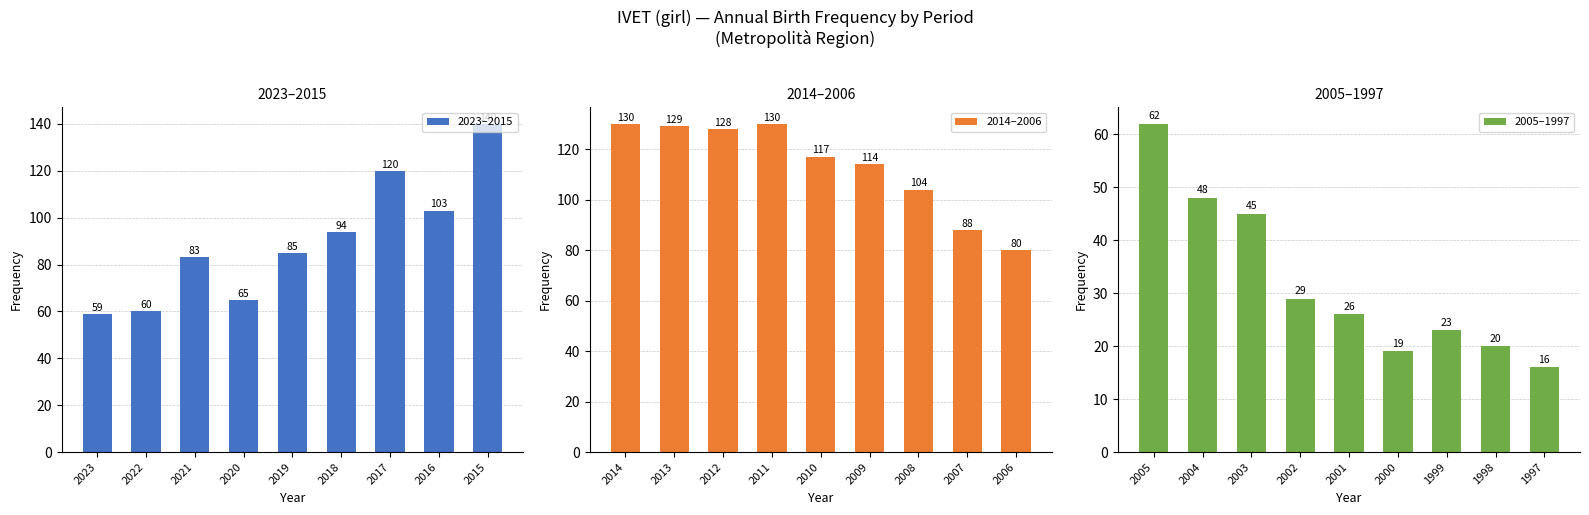

Where is 2014–2006 nearest to the value 105?

2008